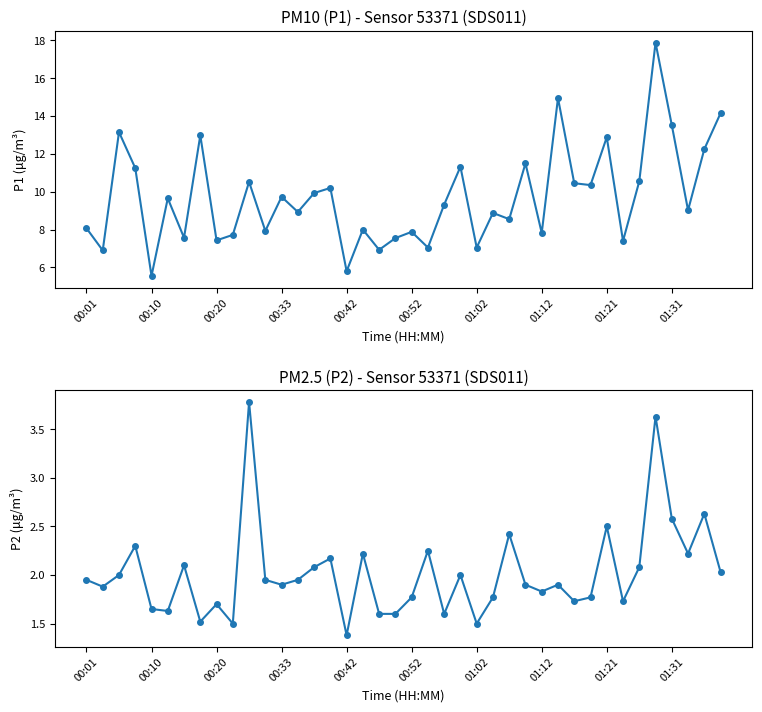

Count the number of categories in the chart.

40